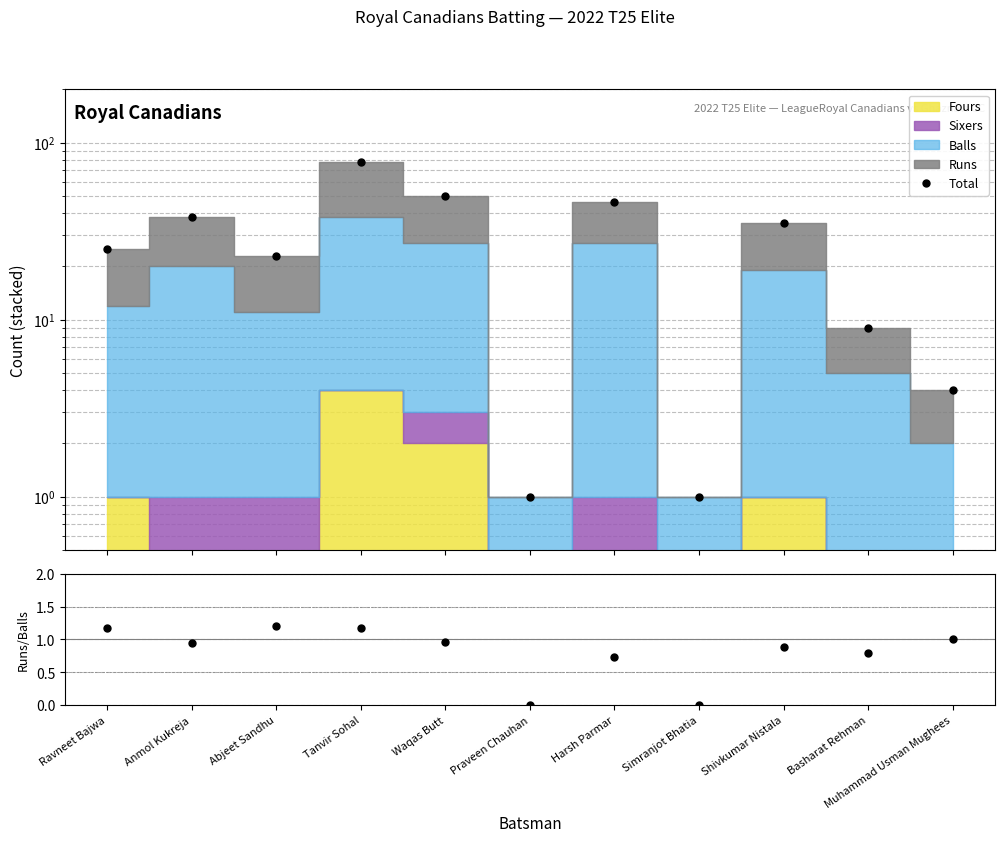

True or false: the data has more than 0 interior local peaks.

True